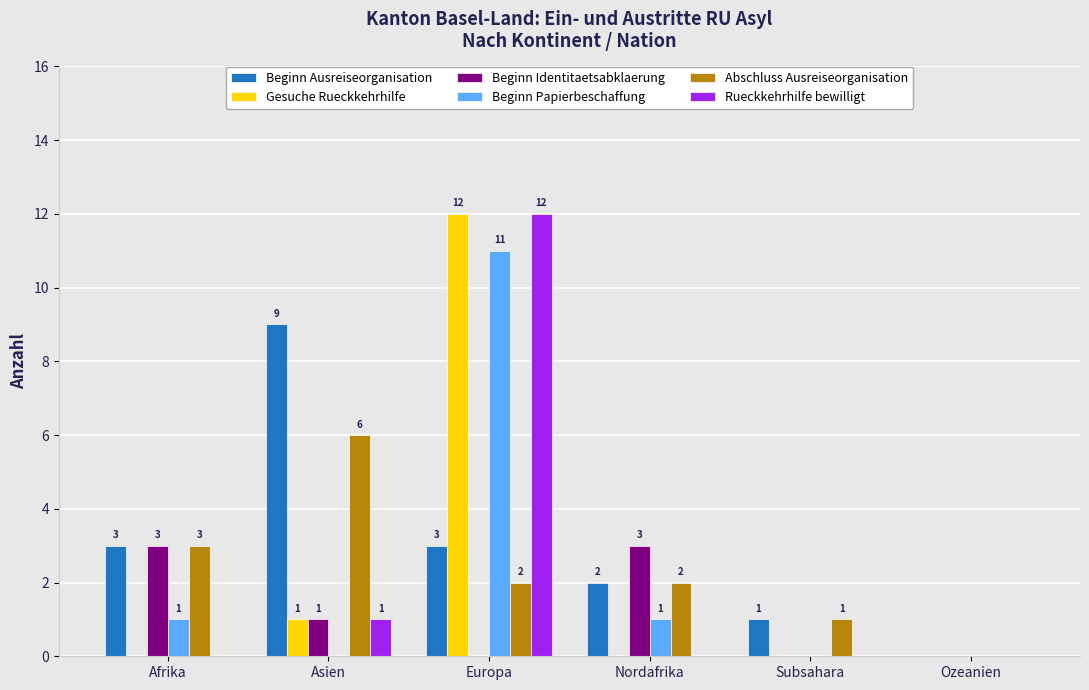

True or false: Beginn Ausreiseorganisation has a value of 5 at Ozeanien.

False